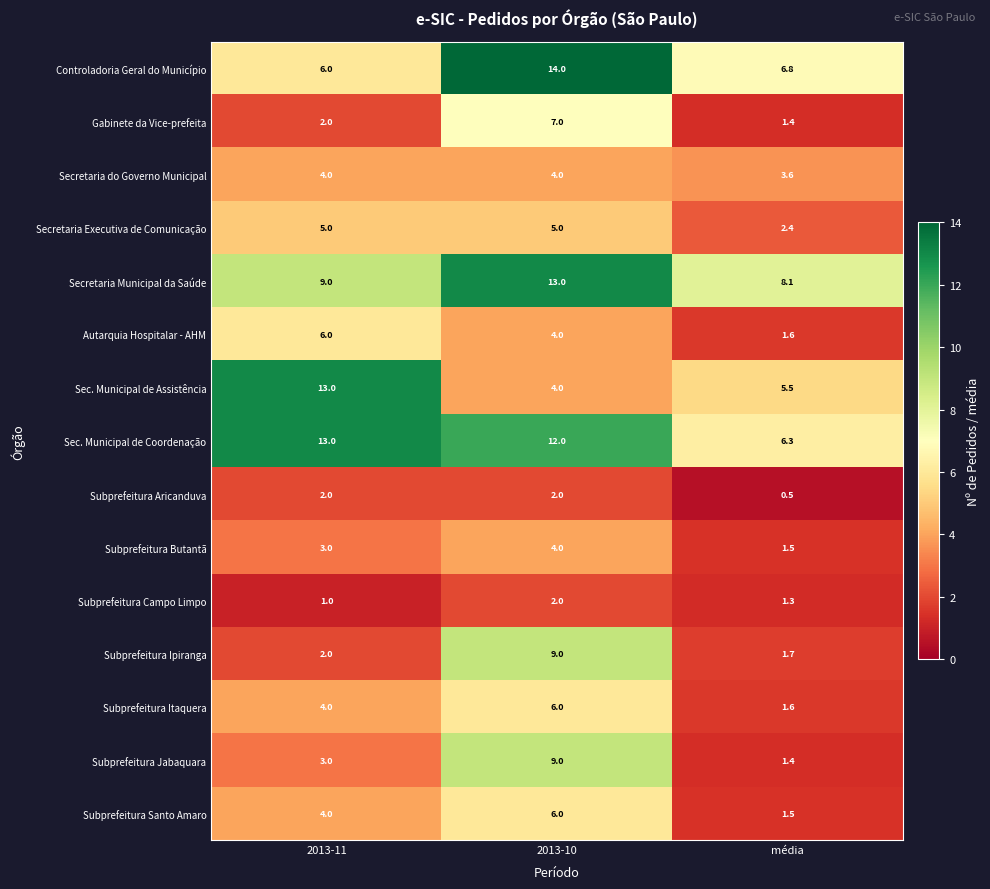

At which label is Secretaria Executiva de Comunicação closest to 3?

média